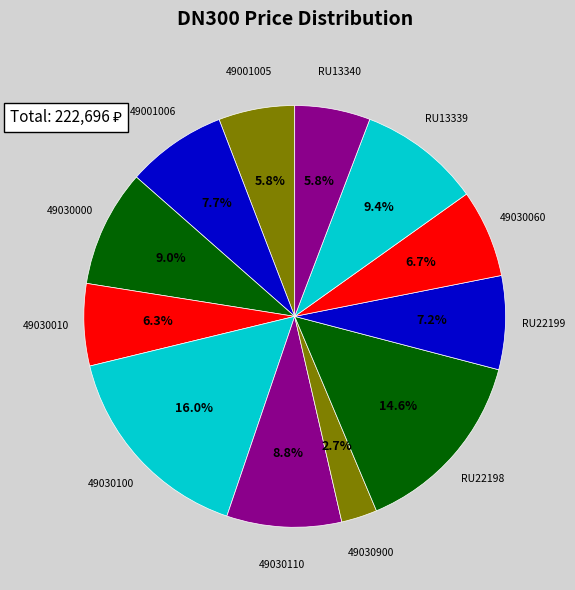

To the nearest percent, what is the combined percentage of 49030010 and 49001005?

12%